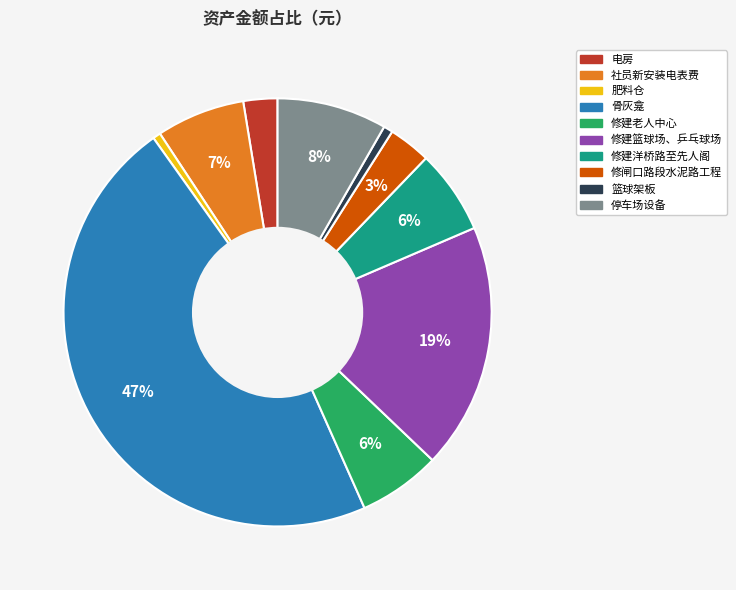

How many slices are in this pie chart?

10